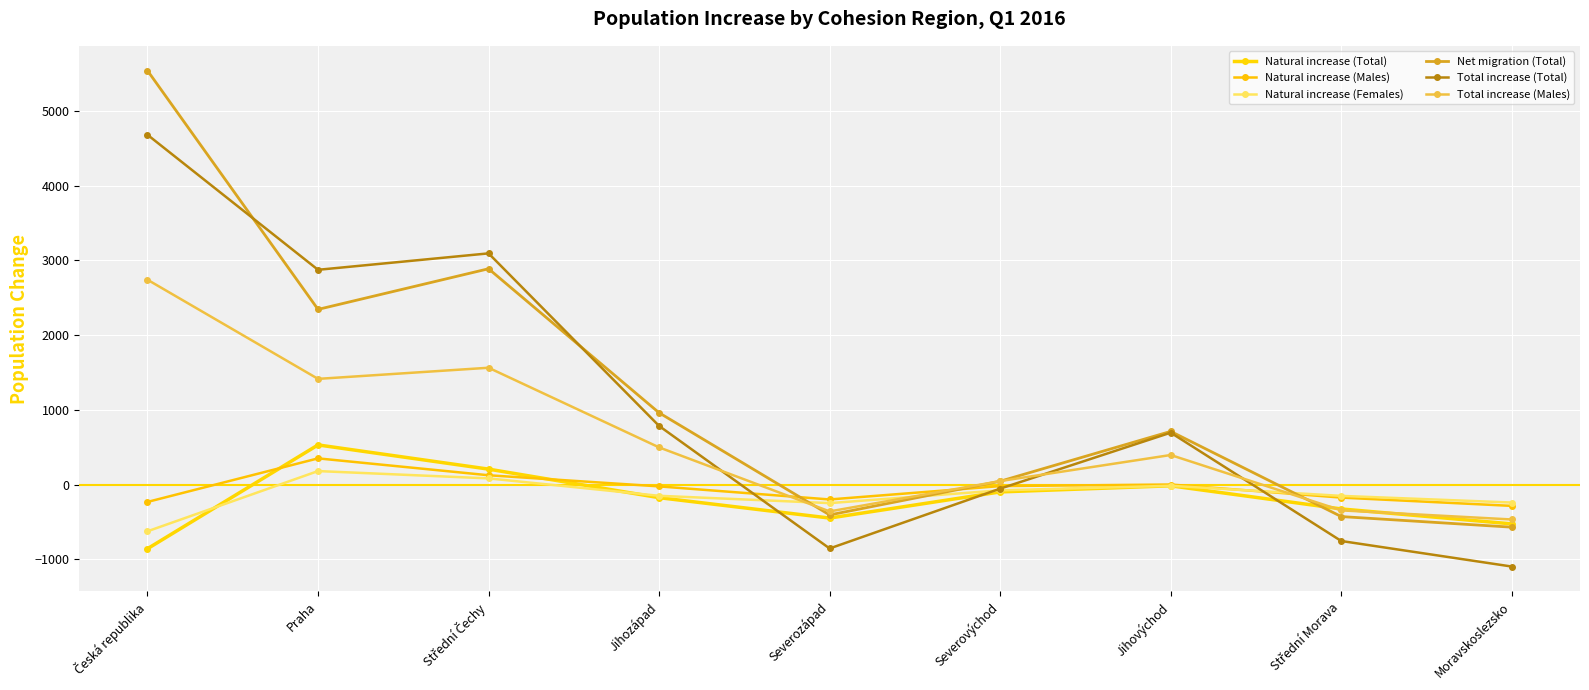

List the labels in order of Natural increase (Females) value, smallest first.

Česká republika, Severozápad, Moravskoslezsko, Střední Morava, Jihozápad, Severovýchod, Jihovýchod, Střední Čechy, Praha